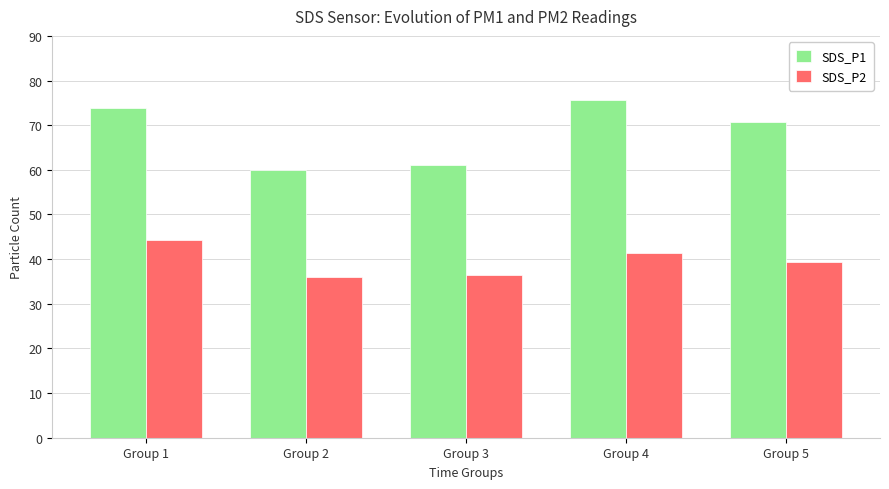

Which category has the highest value in the SDS_P2 series?

Group 1